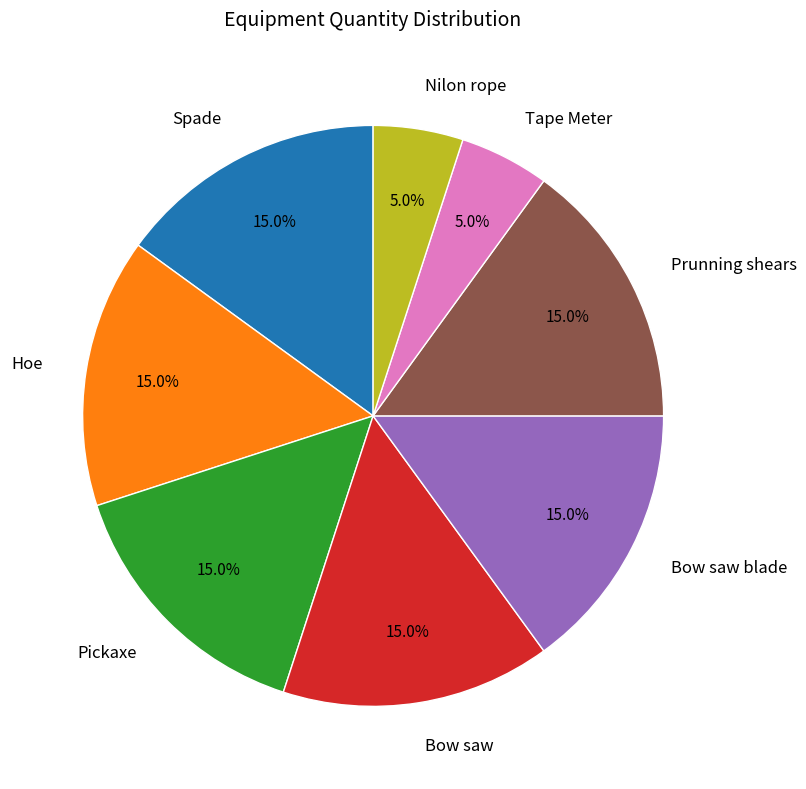

Is it true that Prunning shears is 15% of the pie?

True